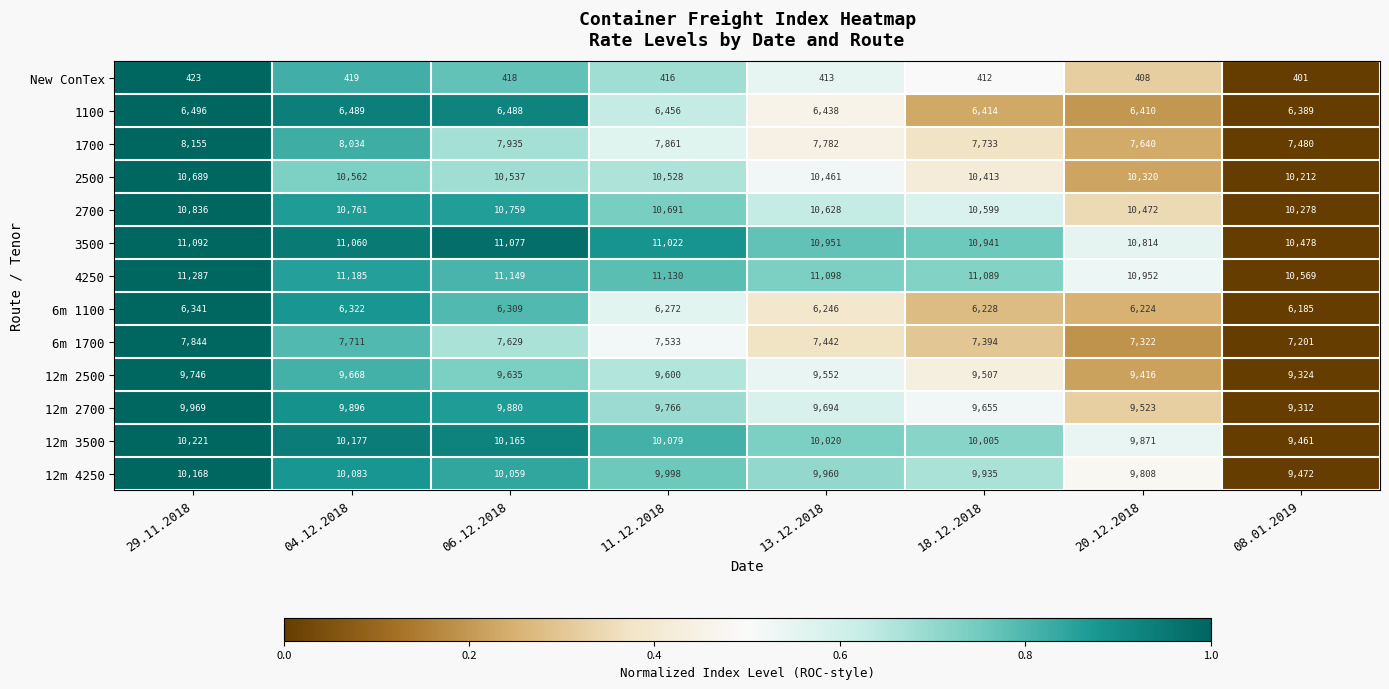

How many series are shown in this chart?

13